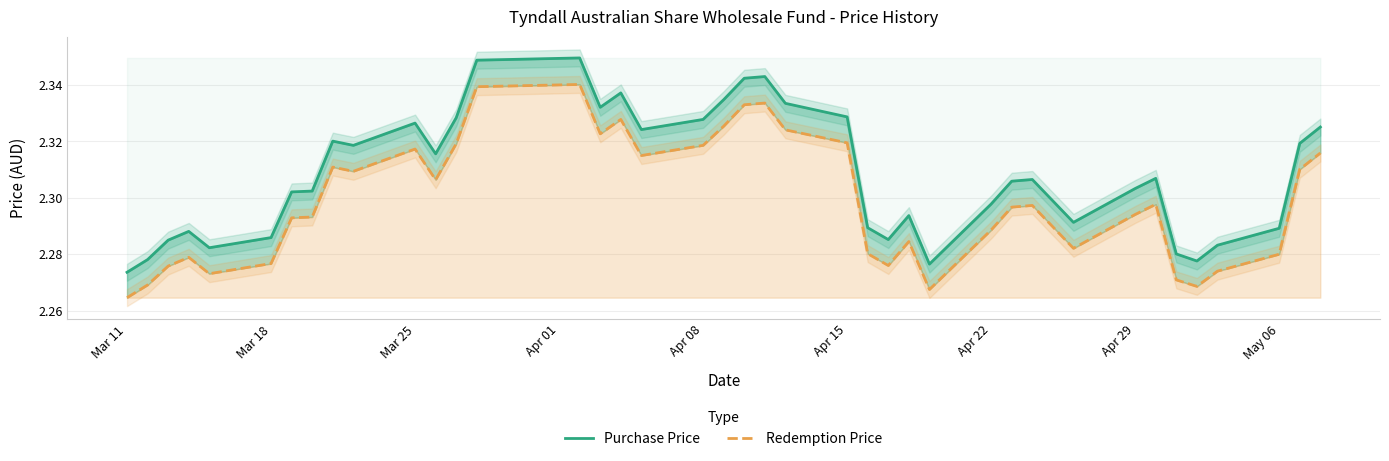

How many data points does each series have?

40